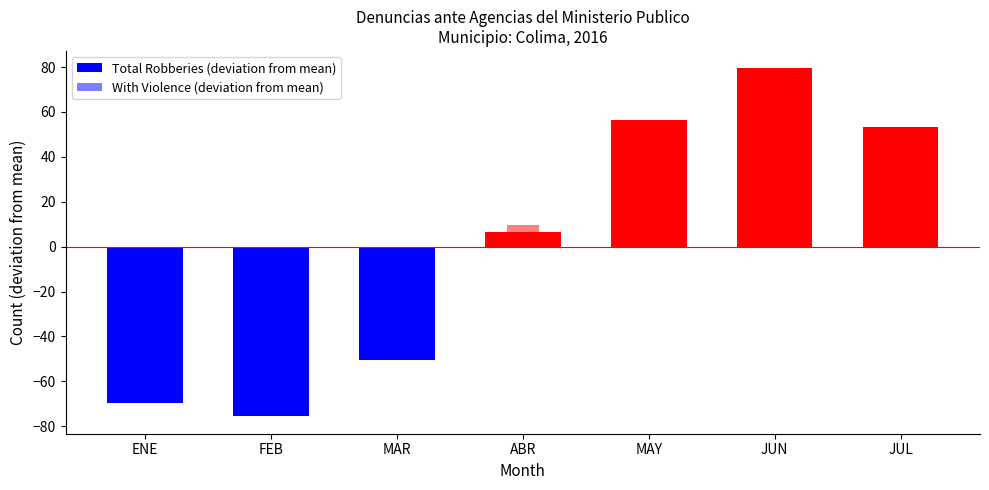

What is the label of the 7th bar from the right?

ENE